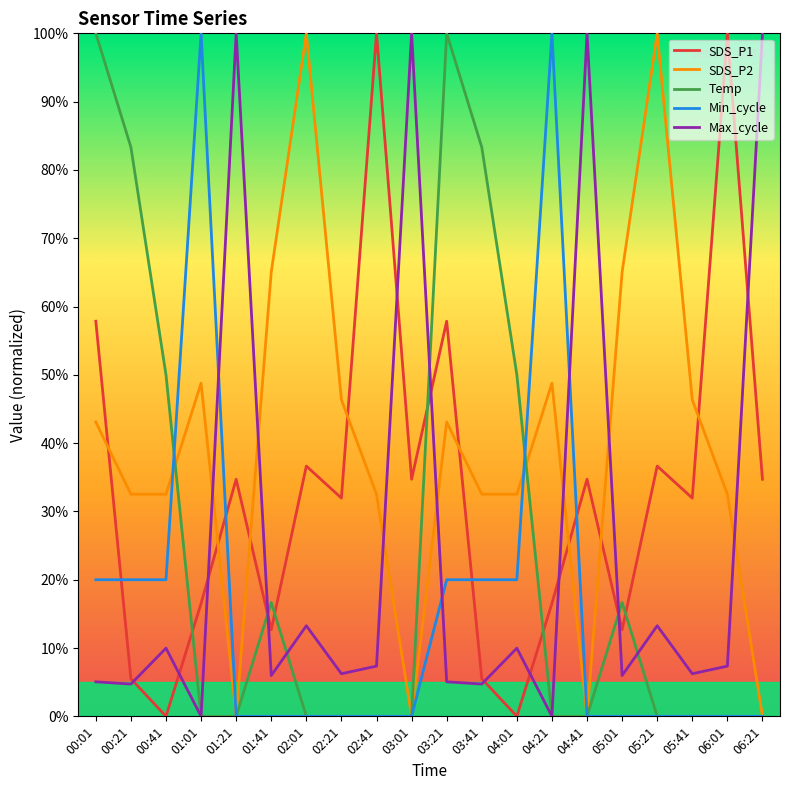

How many lines are shown in the chart?

5